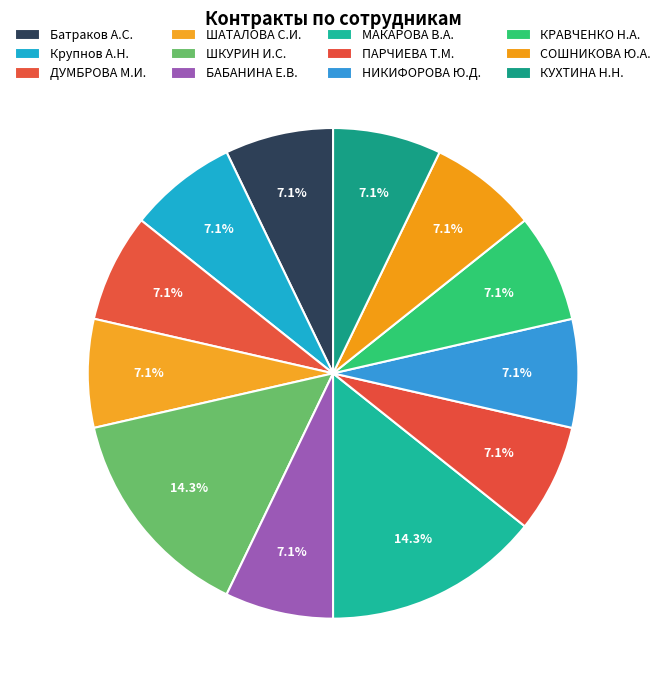

Count the number of slices in the pie.

12